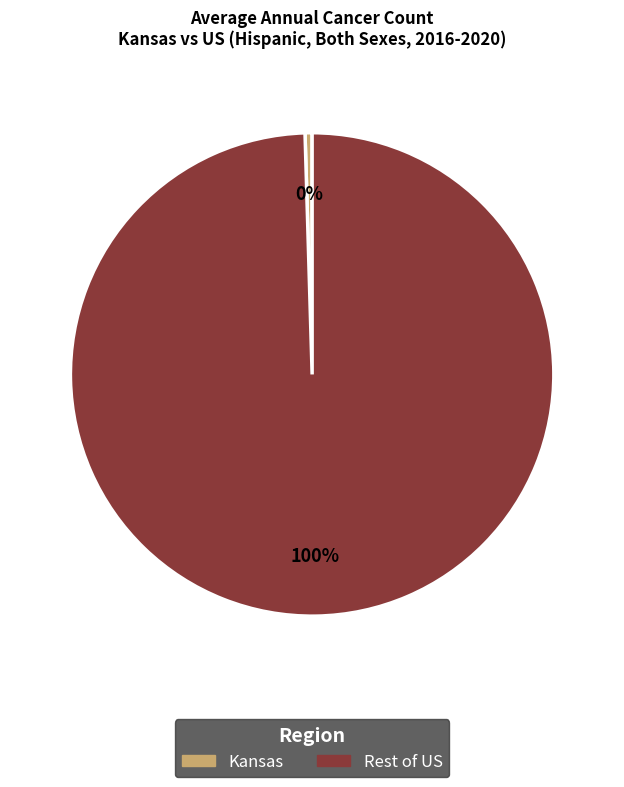

How many slices are in this pie chart?

2